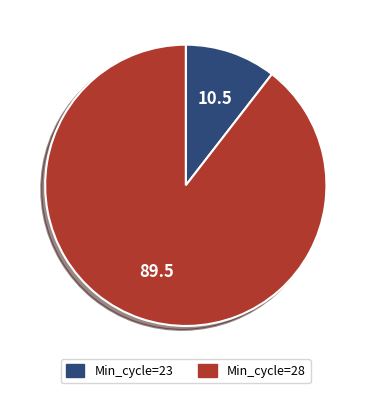

Is there a majority slice in this chart?

Yes